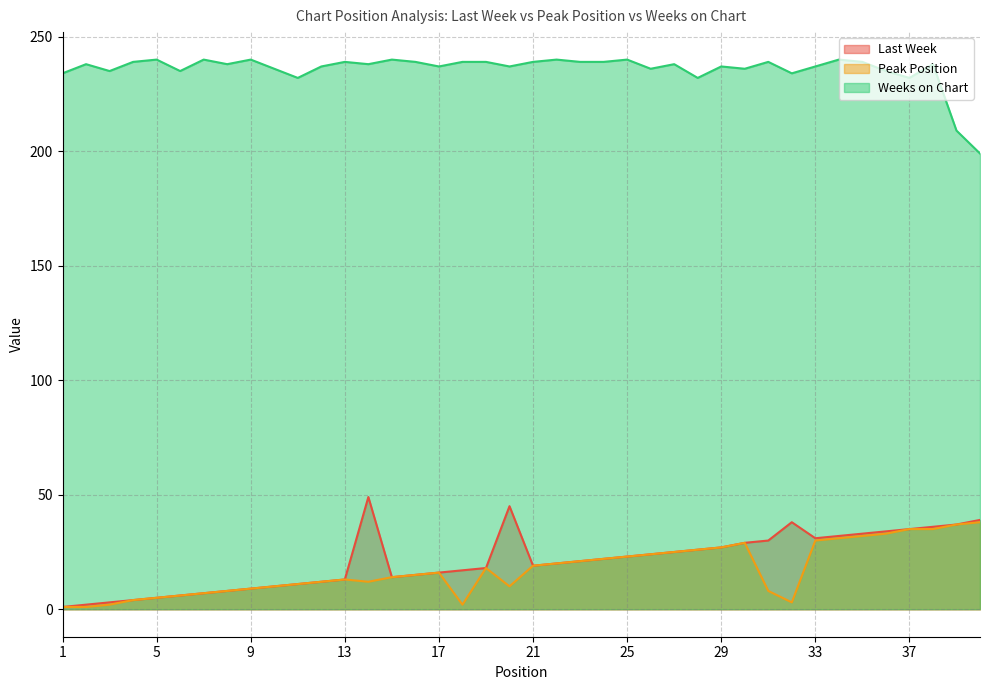

True or false: Last Week and Weeks on Chart cross at least once.

False